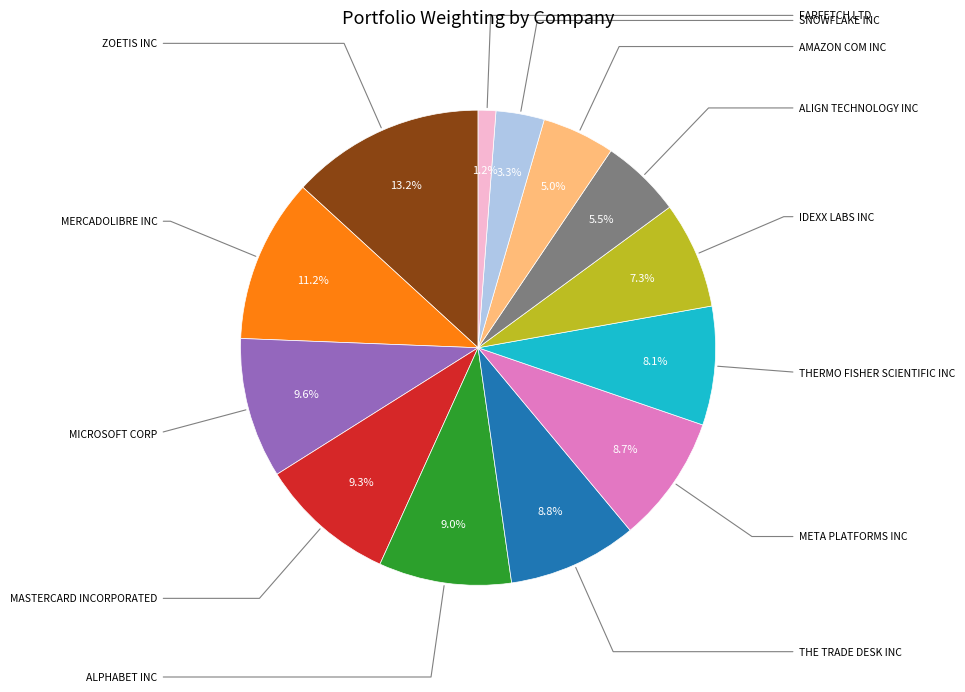

Is there any slice that represents more than half of the pie?

No